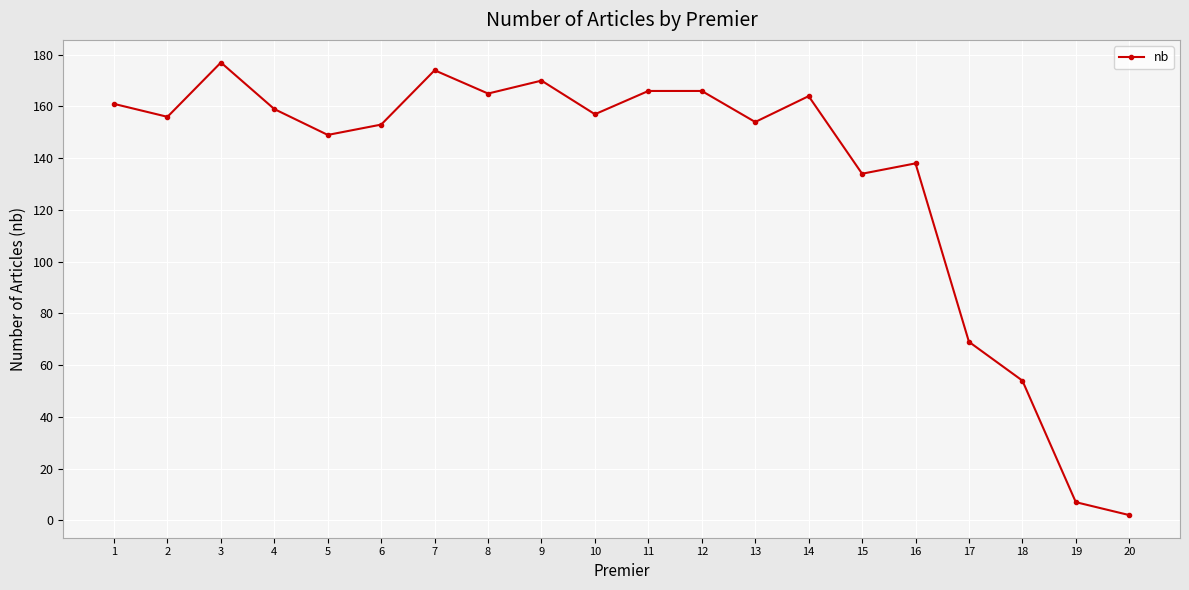

What is the ratio of the value at 9 to the value at 11?

1.0